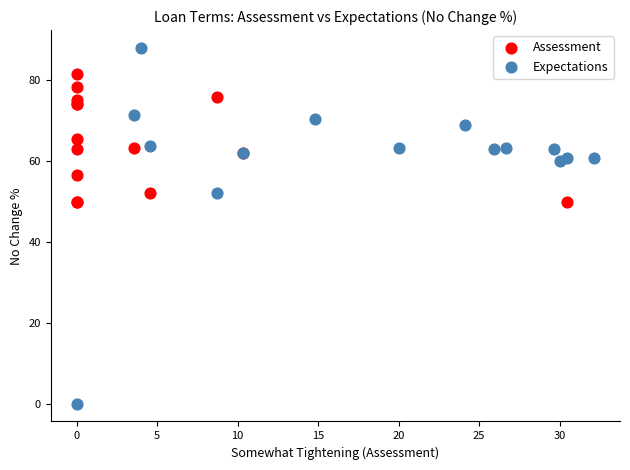

What are all the series names shown in the legend?

Assessment, Expectations